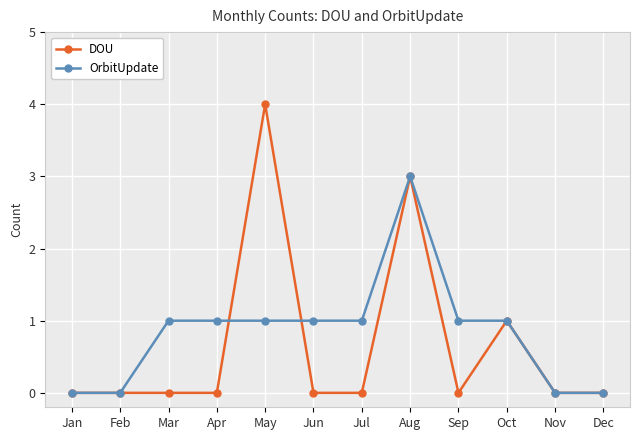

True or false: DOU has more than 1 points higher than both neighbors.

True